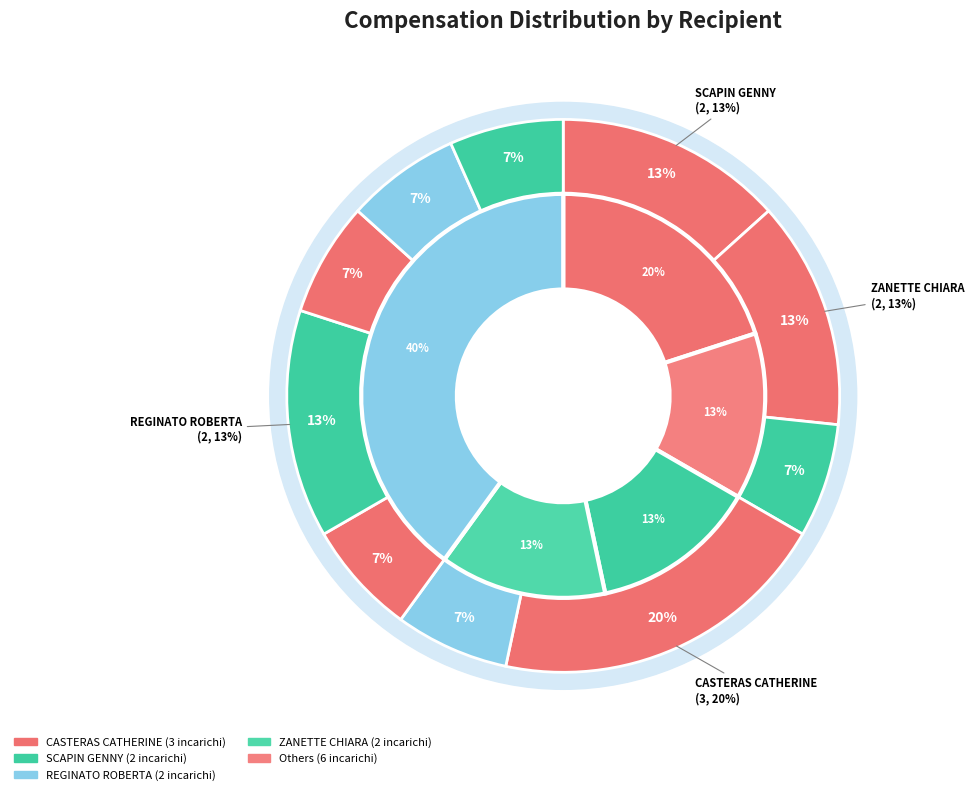

To the nearest percent, what is the difference between the largest and smallest slice percentages?

13%